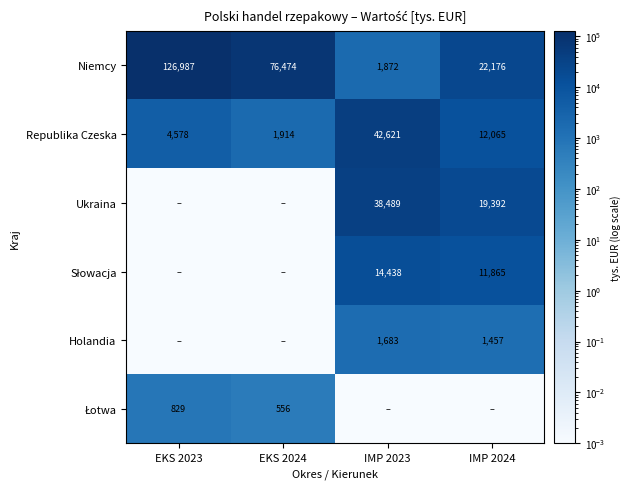

At which label does Niemcy reach its minimum?

IMP 2023